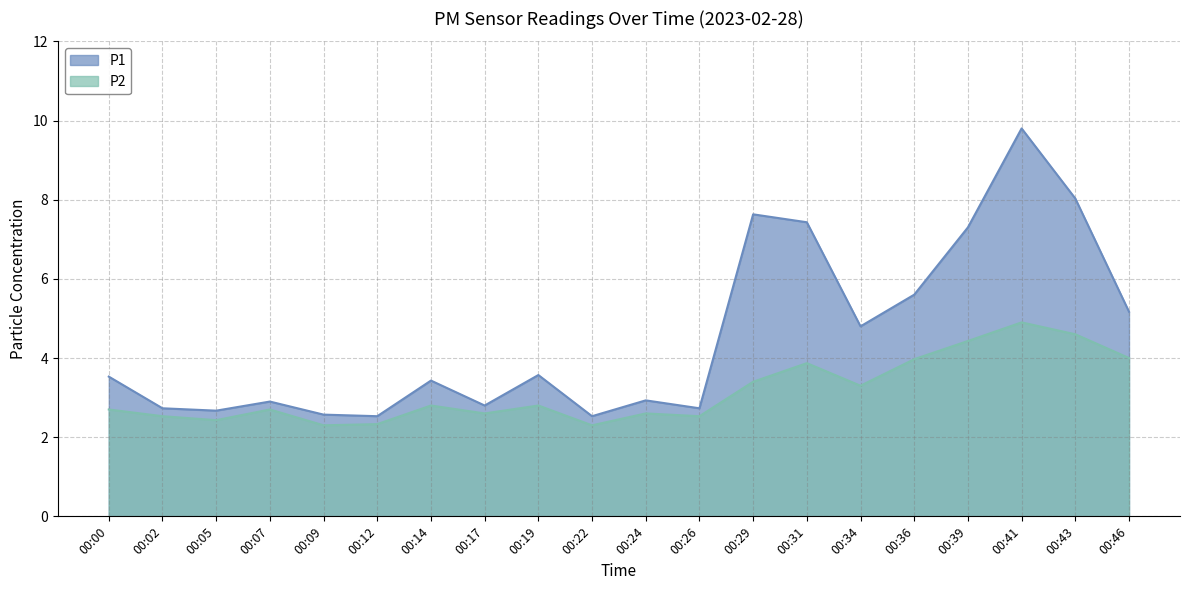

Is it true that P2 equals 3.4 at 00:29?

True